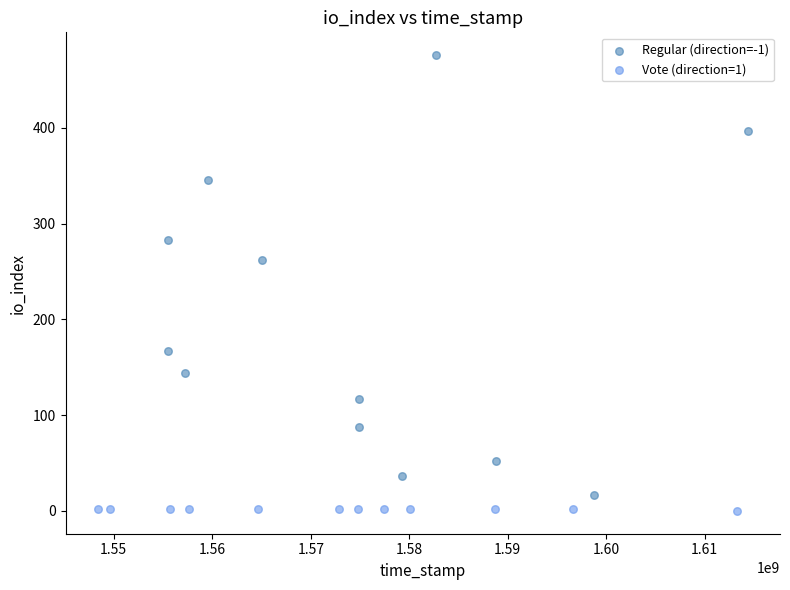

Which series reaches the minimum Y coordinate?

Vote (direction=1)